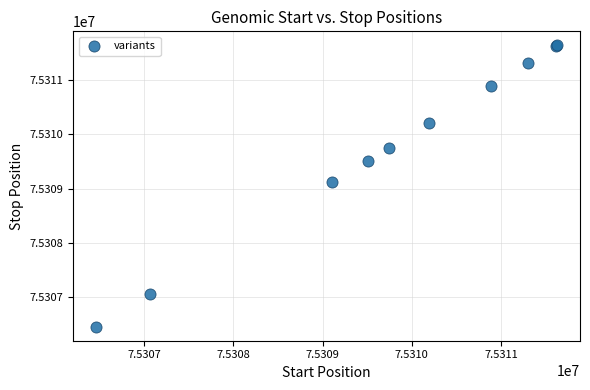

What Y value in the scatter plot is closest to 75309045?

75309111